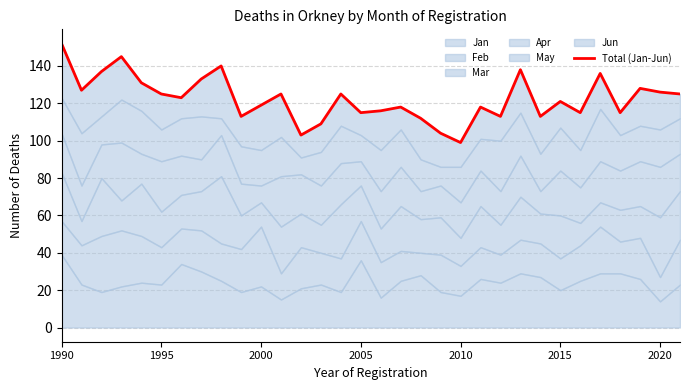

The chart shows a value of 136 at 27. True or false?

True